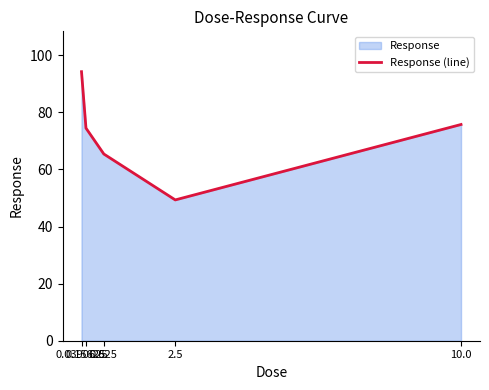

List the labels in order of value, largest first.

0.0390625, 10.0, 0.15625, 0.625, 2.5